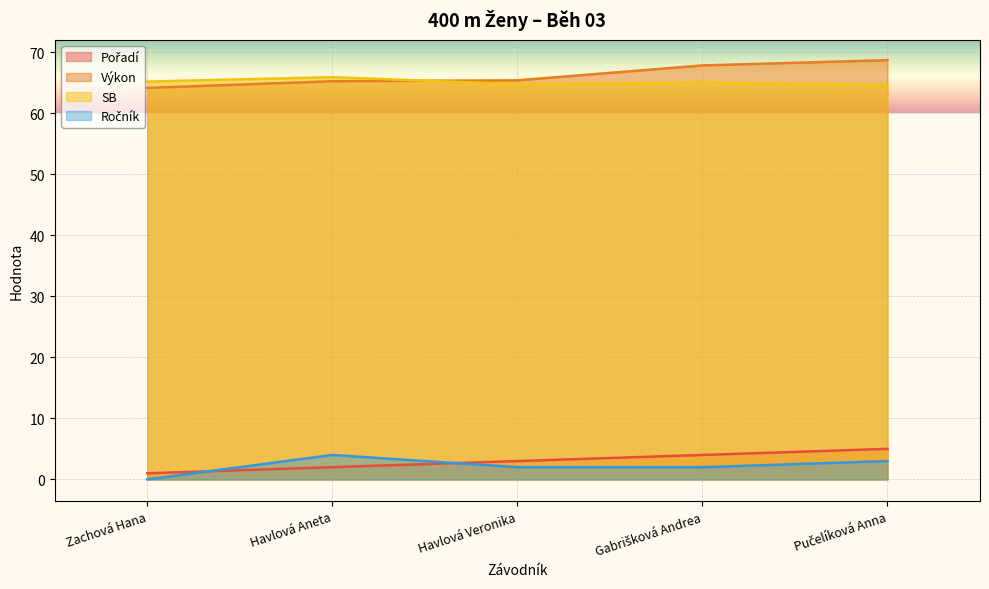

Count the number of categories in the chart.

5